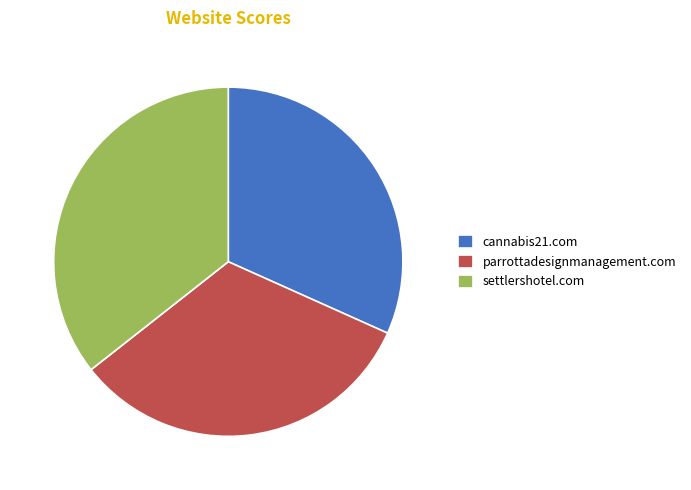

Which has a higher value, settlershotel.com or cannabis21.com?

settlershotel.com